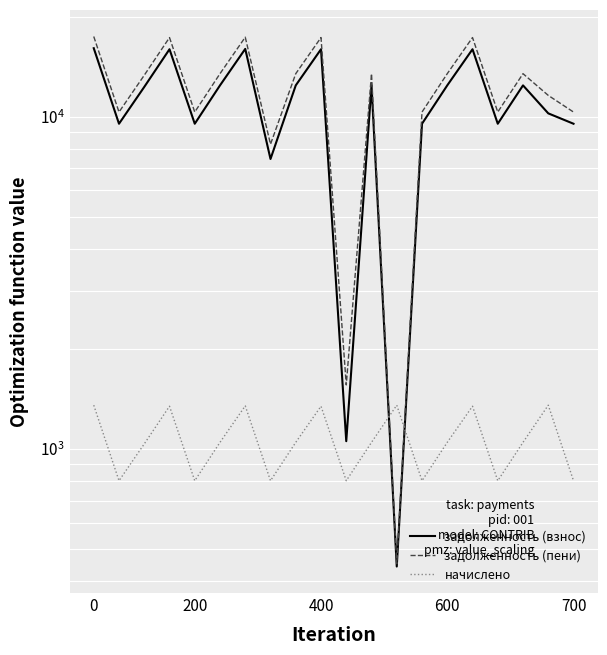

What is the difference between the maximum and minimum values in the начислено series?

552.4